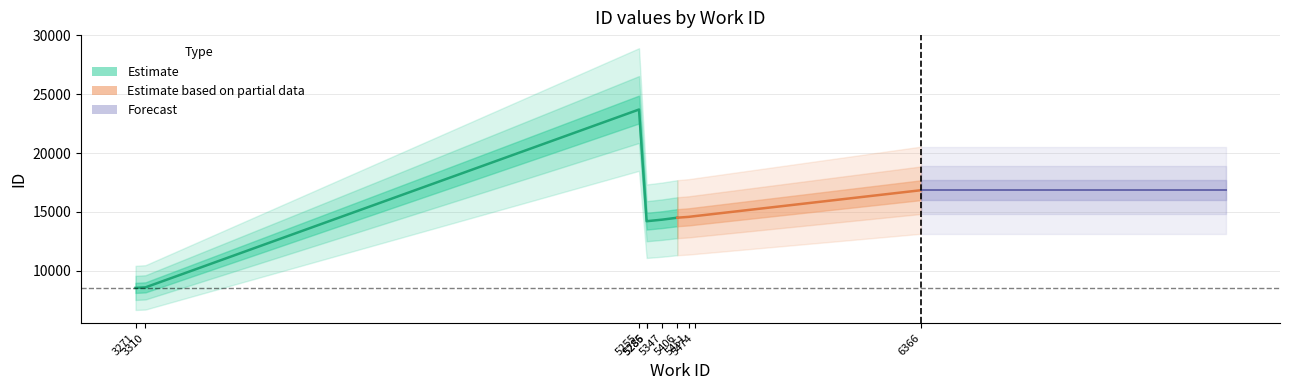

How many categories are shown in the chart?

10